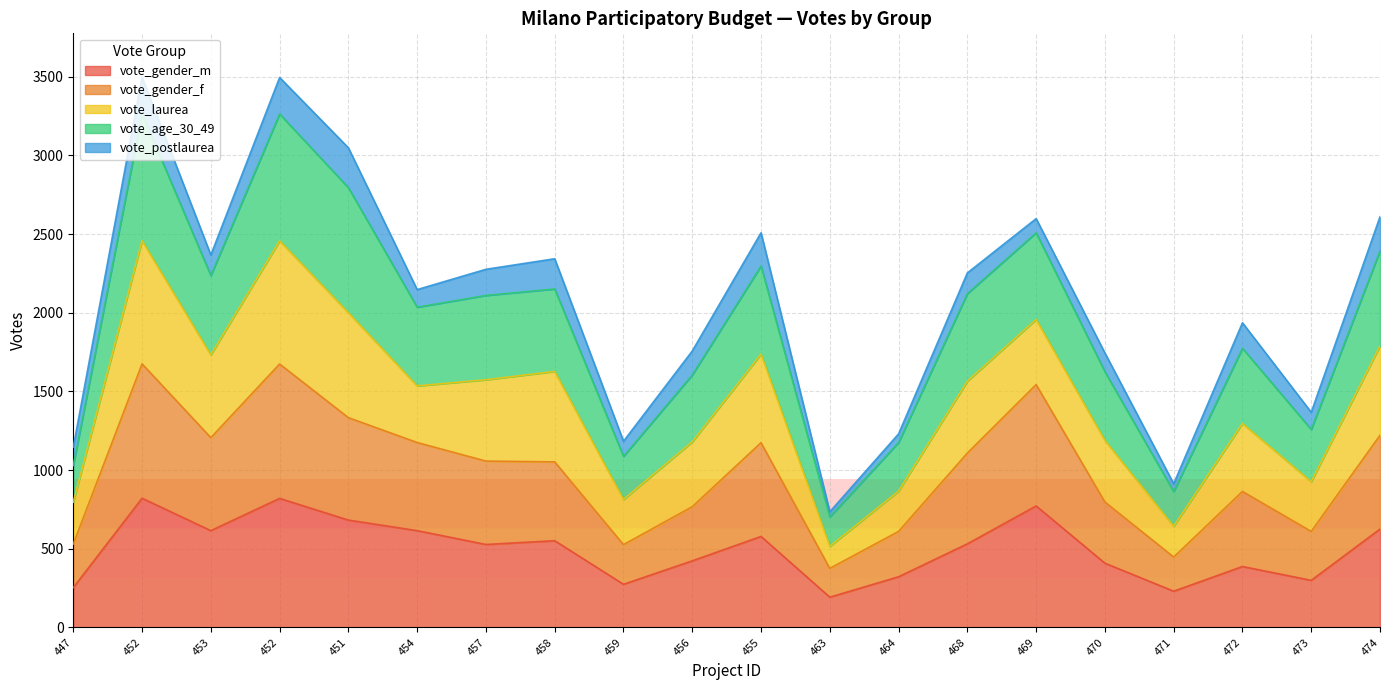

What are all the series names shown in the legend?

vote_gender_m, vote_gender_f, vote_laurea, vote_age_30_49, vote_postlaurea